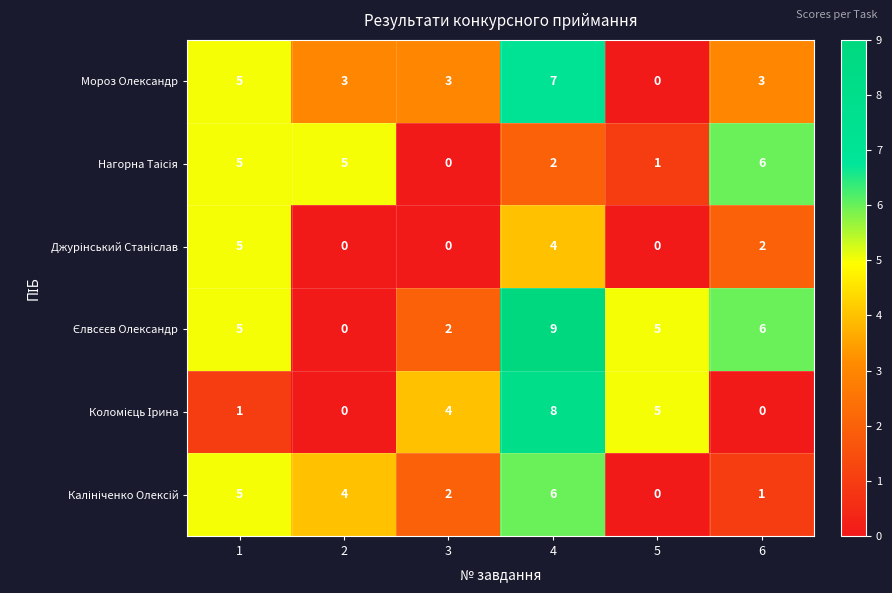

What is the difference between the highest and lowest values at 2?

5